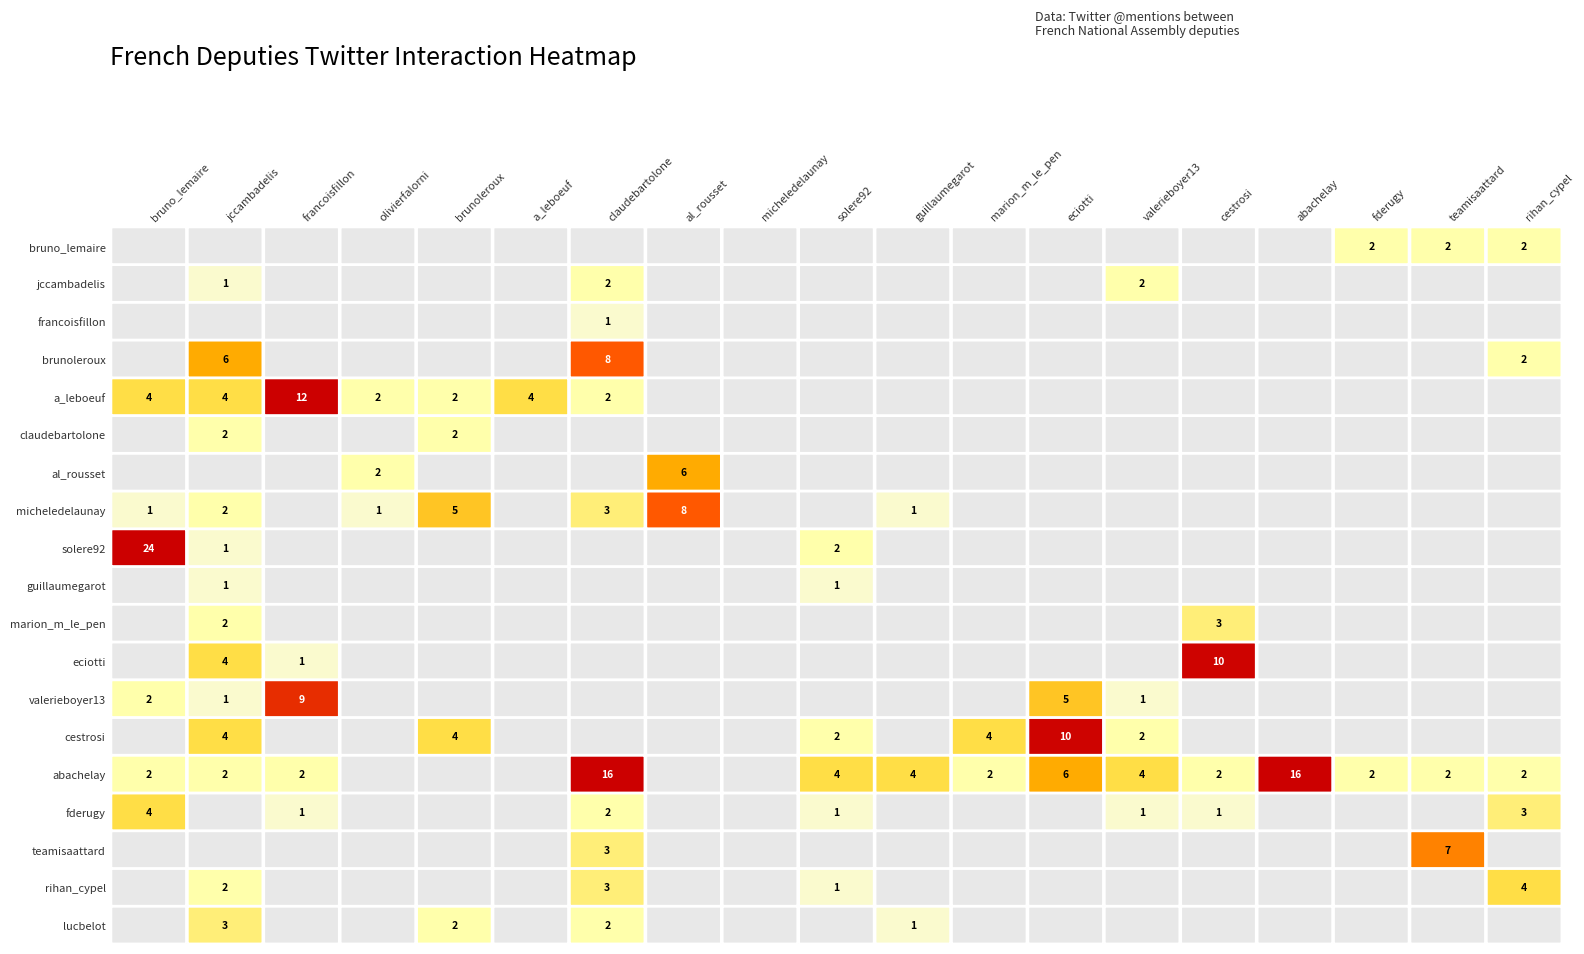

How many positive values does the @fderugy series have?

7